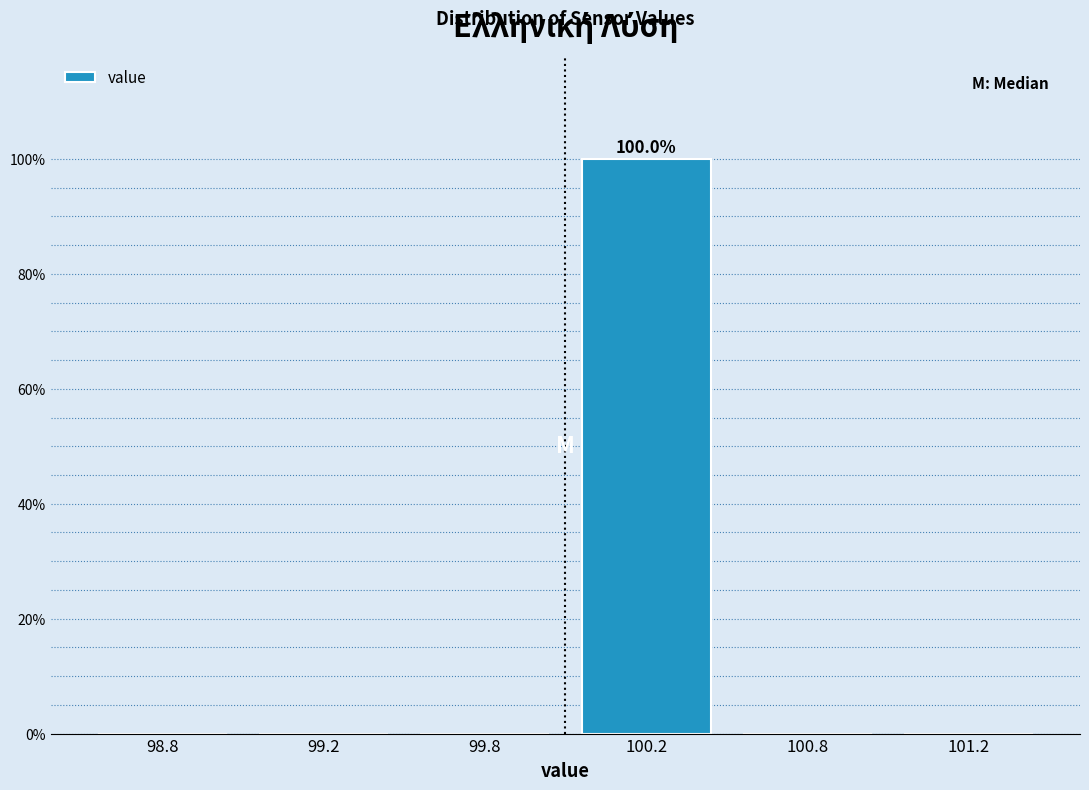

Reading left to right, extract all data points from this chart.

98.8=0	99.2=0	99.8=0	100.2=100	100.8=0	101.2=0